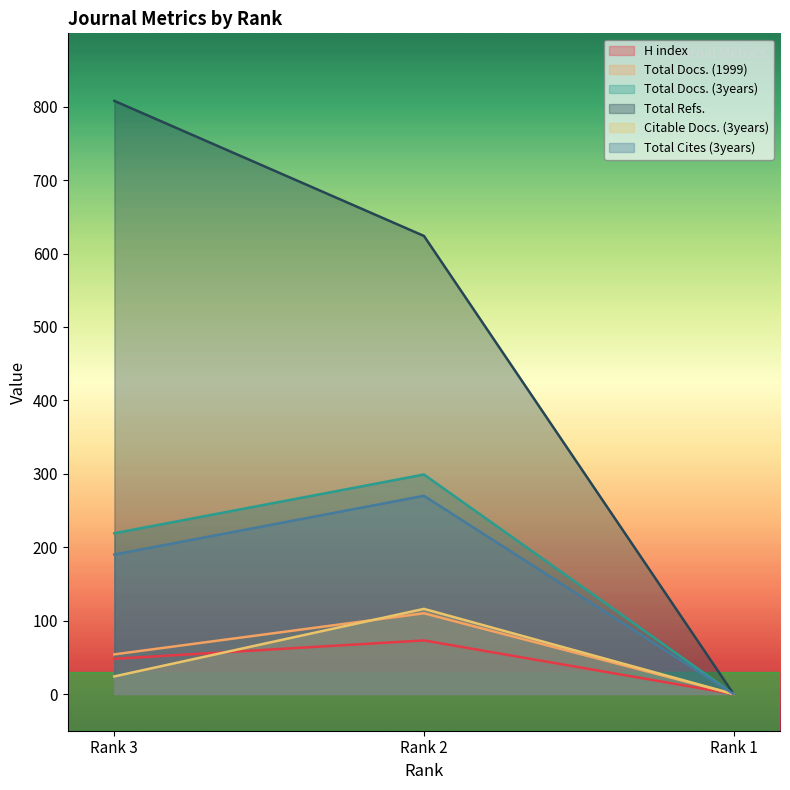

Rank the series by their maximum value, from highest to lowest.

Total Refs., Total Docs. (3years), Total Cites (3years), Citable Docs. (3years), Total Docs. (1999), H index